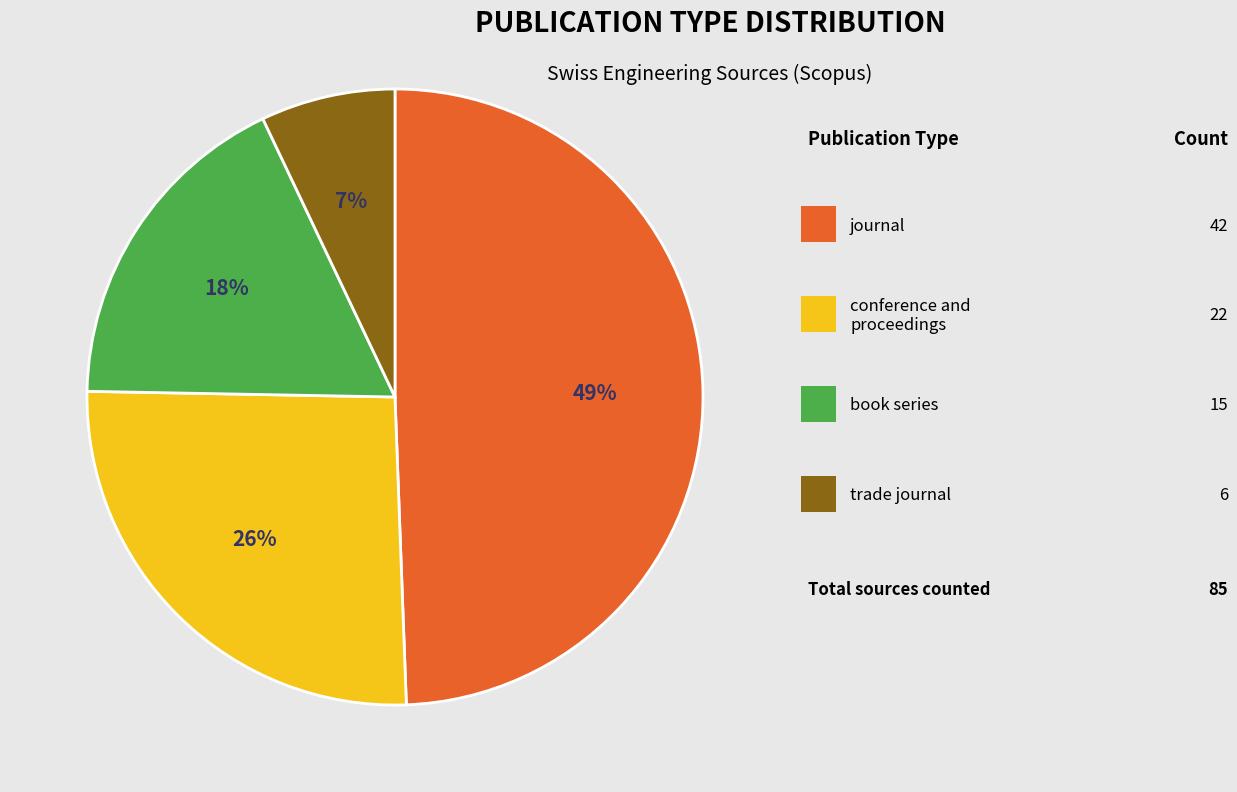

How many segments does this pie chart have?

4